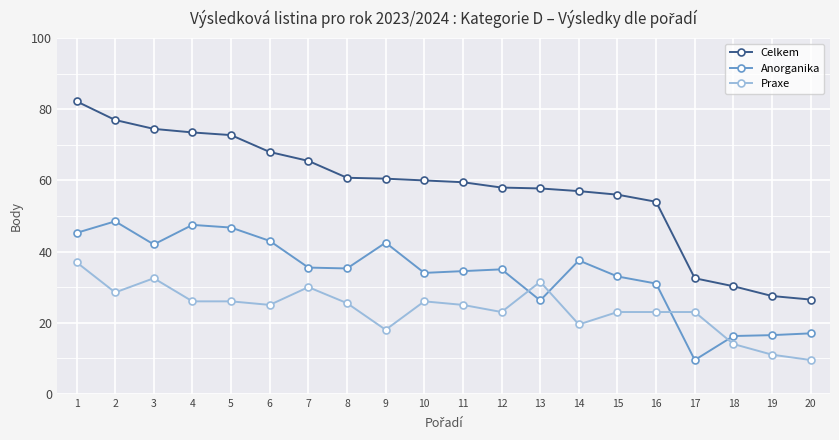

What is the total value across all series at 11?

119.0